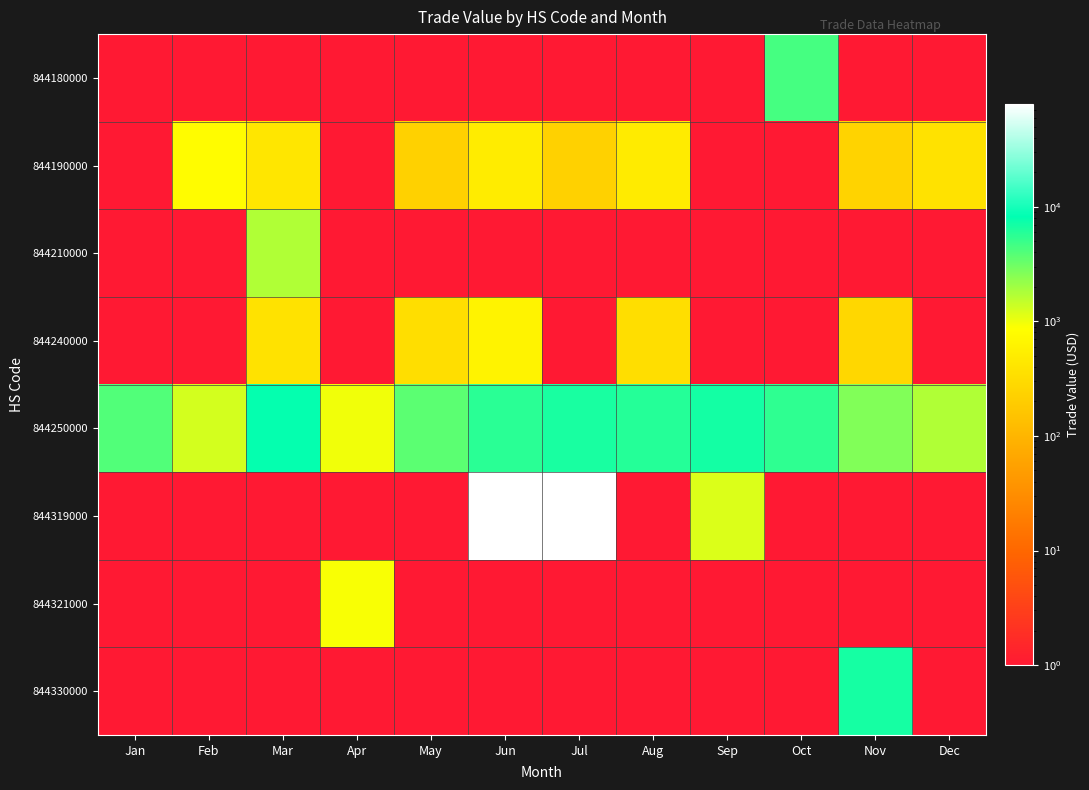

Reading left to right, extract all data points from this chart.

844180000: Jan=0.1	Feb=0.1	Mar=0.1	Apr=0.1	May=0.1	Jun=0.1	Jul=0.1	Aug=0.1	Sep=0.1	Oct=4509.0	Nov=0.1	Dec=0.1
844190000: Jan=0.1	Feb=802.0	Mar=423.0	Apr=0.1	May=226.0	Jun=503.0	Jul=226.0	Aug=496.0	Sep=0.1	Oct=0.1	Nov=239.0	Dec=376.0
844210000: Jan=0.1	Feb=0.1	Mar=1737.0	Apr=0.1	May=0.1	Jun=0.1	Jul=0.1	Aug=0.1	Sep=0.1	Oct=0.1	Nov=0.1	Dec=0.1
844240000: Jan=0.1	Feb=0.1	Mar=378.0	Apr=0.1	May=332.0	Jun=620.0	Jul=0.1	Aug=333.0	Sep=0.1	Oct=0.1	Nov=271.0	Dec=0.1
844250000: Jan=4024.0	Feb=1277.0	Mar=7890.0	Apr=984.0	May=3669.0	Jun=5748.0	Jul=6576.0	Aug=5965.0	Sep=6932.0	Oct=5473.0	Nov=2649.0	Dec=1747.0
844319000: Jan=0.1	Feb=0.1	Mar=0.1	Apr=0.1	May=0.1	Jun=77812.0	Jul=79061.0	Aug=0.1	Sep=1196.0	Oct=0.1	Nov=0.1	Dec=0.1
844321000: Jan=0.1	Feb=0.1	Mar=0.1	Apr=923.0	May=0.1	Jun=0.1	Jul=0.1	Aug=0.1	Sep=0.1	Oct=0.1	Nov=0.1	Dec=0.1
844330000: Jan=0.1	Feb=0.1	Mar=0.1	Apr=0.1	May=0.1	Jun=0.1	Jul=0.1	Aug=0.1	Sep=0.1	Oct=0.1	Nov=6740.0	Dec=0.1